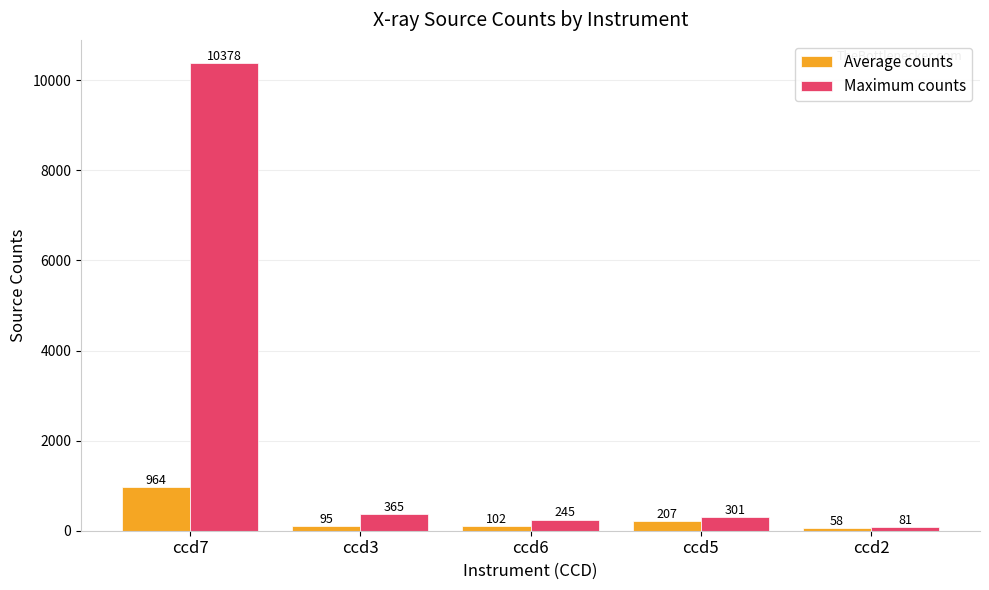

What is the difference between the maximum and second lowest values in the Average counts series?

869.0